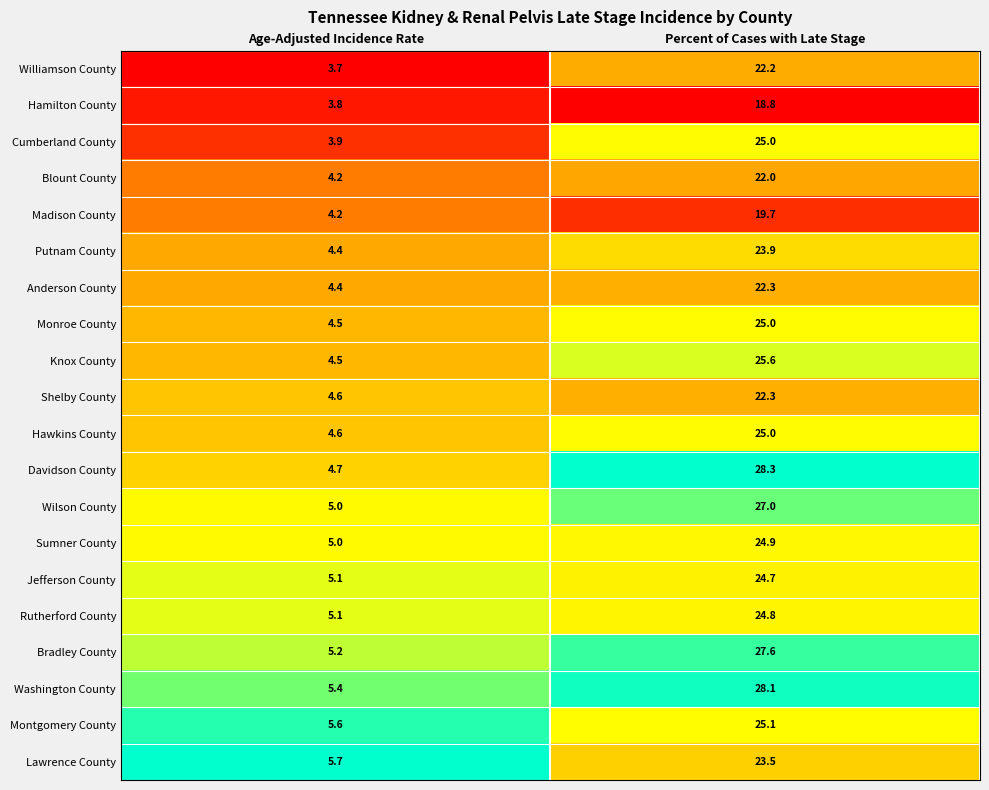

What value does the Hamilton County series have at Percent of Cases with Late Stage?

18.8